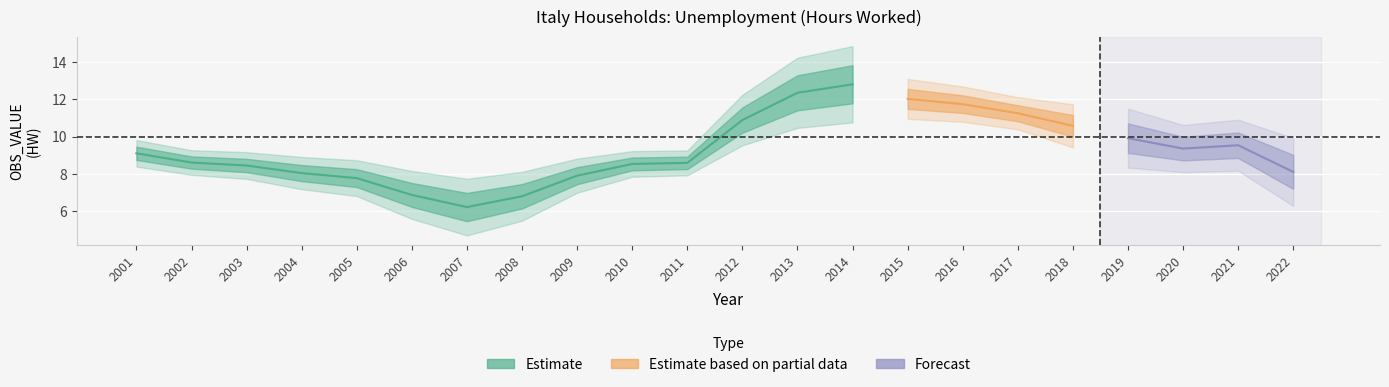

Reading left to right, what are all the values shown in this chart?

9.1	8.6	8.4	8.0	7.8	6.9	6.2	6.8	7.9	8.5	8.6	10.9	12.4	12.8	12.0	11.7	11.3	10.6	9.9	9.4	9.5	8.1